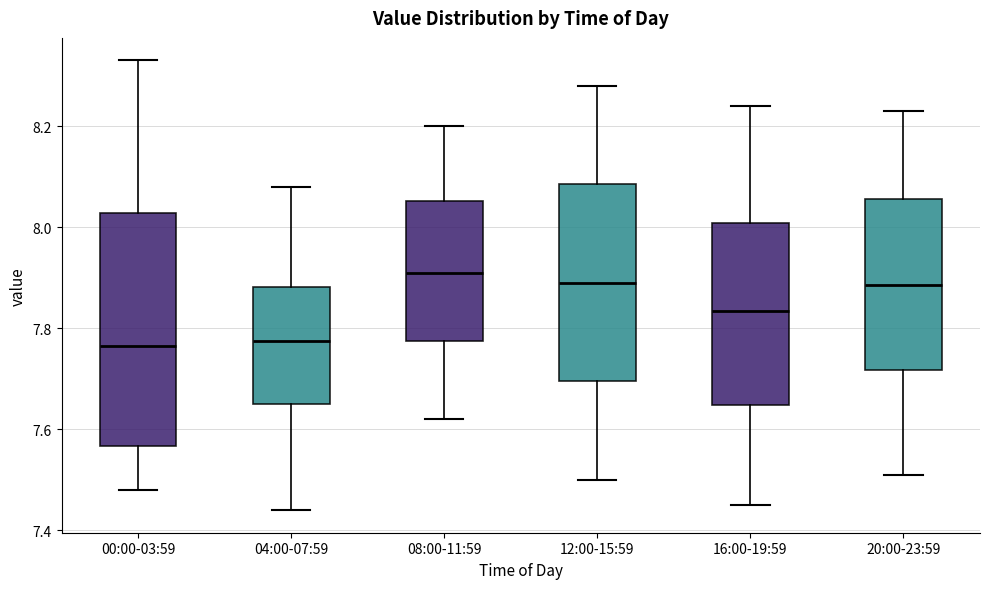

Where does the upper whisker of the box for 16:00-19:59 end on the y-axis? The values are not printed on the chart, so give them approximately, as read against the axis.

8.24